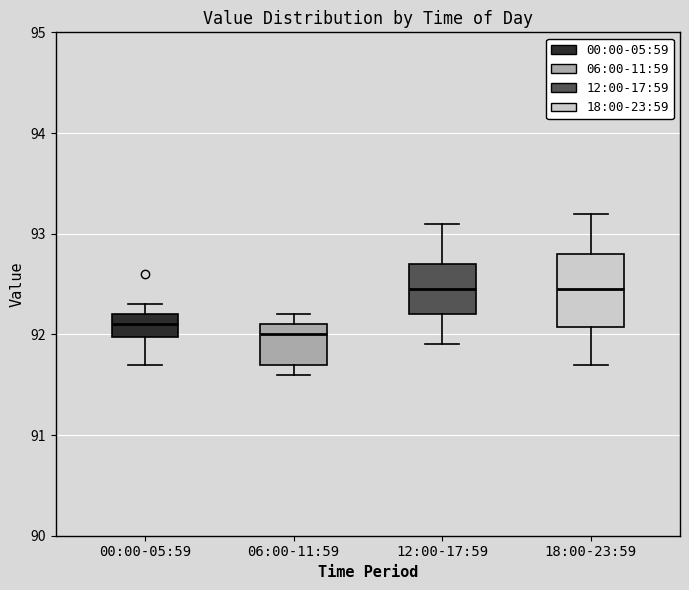

Where does the upper whisker of the box for 06:00-11:59 end on the y-axis? The values are not printed on the chart, so give them approximately, as read against the axis.

92.2